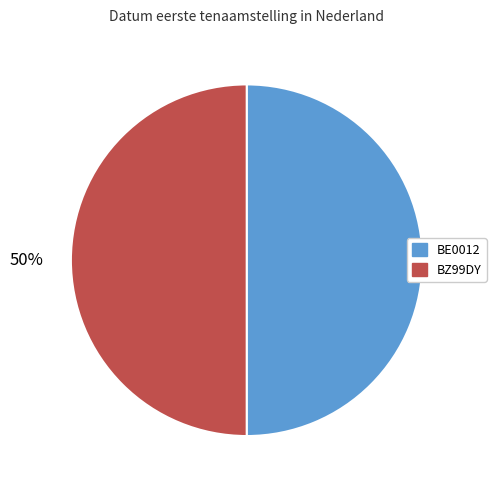

Do BE0012 and BZ99DY together represent more than half of the pie?

Yes